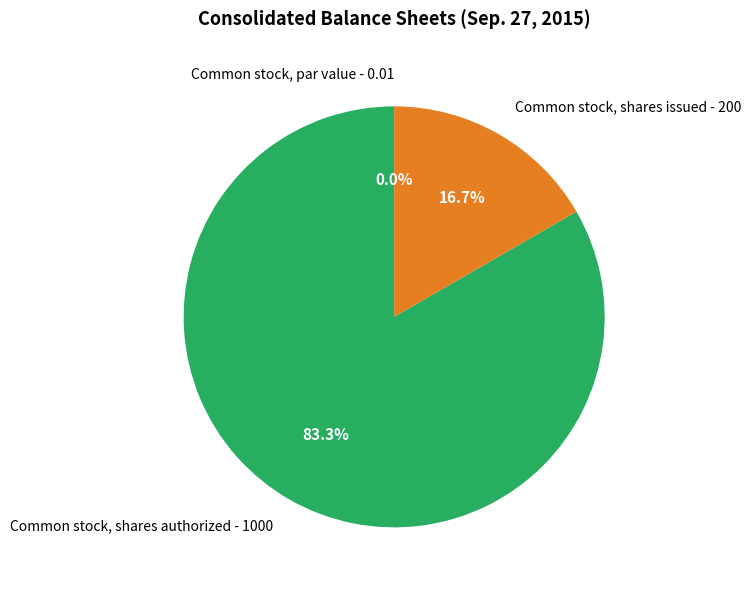

What is the ratio of the value at Common stock, shares authorized to the value at Common stock, shares issued?

5.0